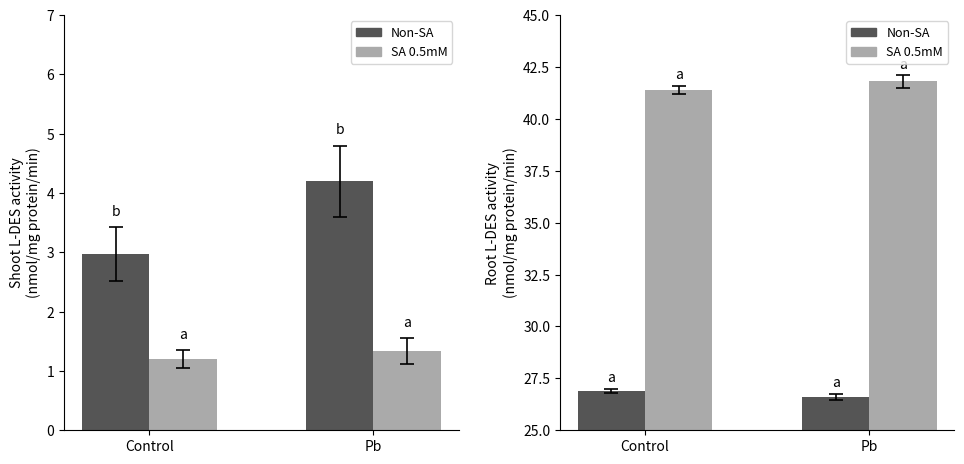

What is the approximate value of SA 0.5mM at Control?

41.4